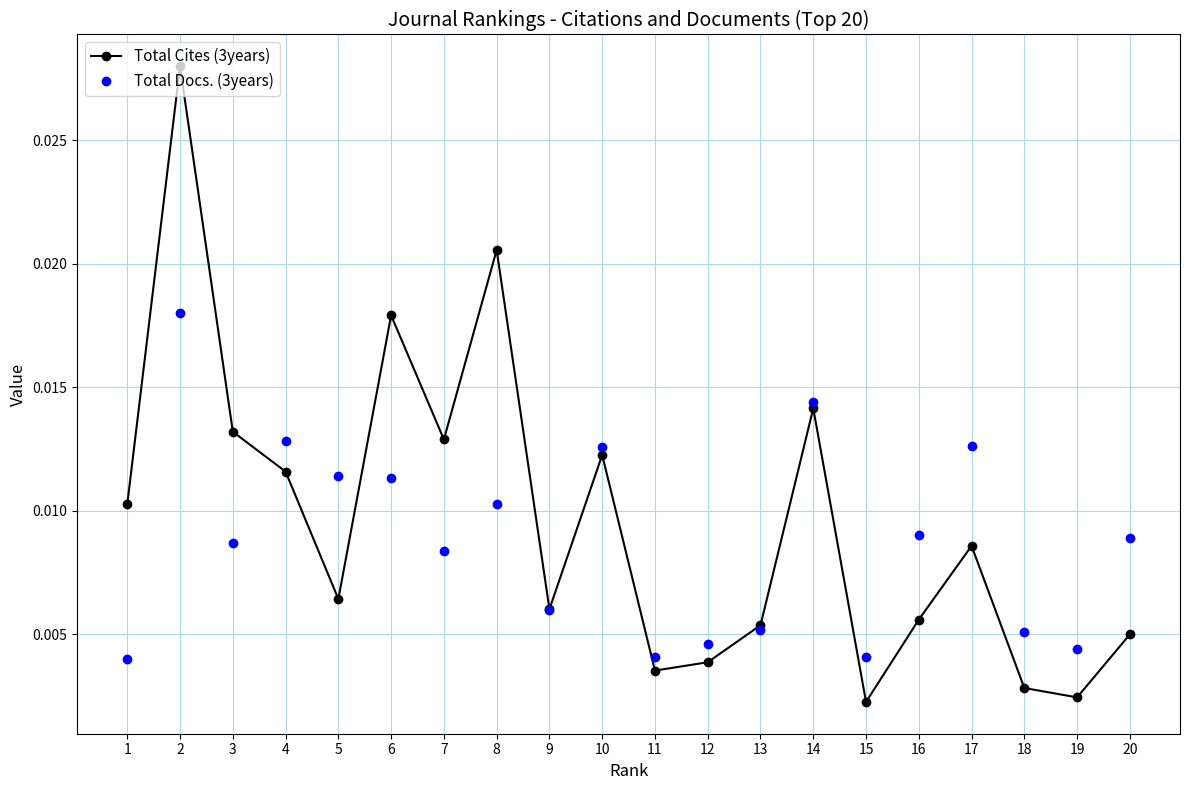

True or false: Total Docs. (3years) has more than 0 points higher than both neighbors.

True